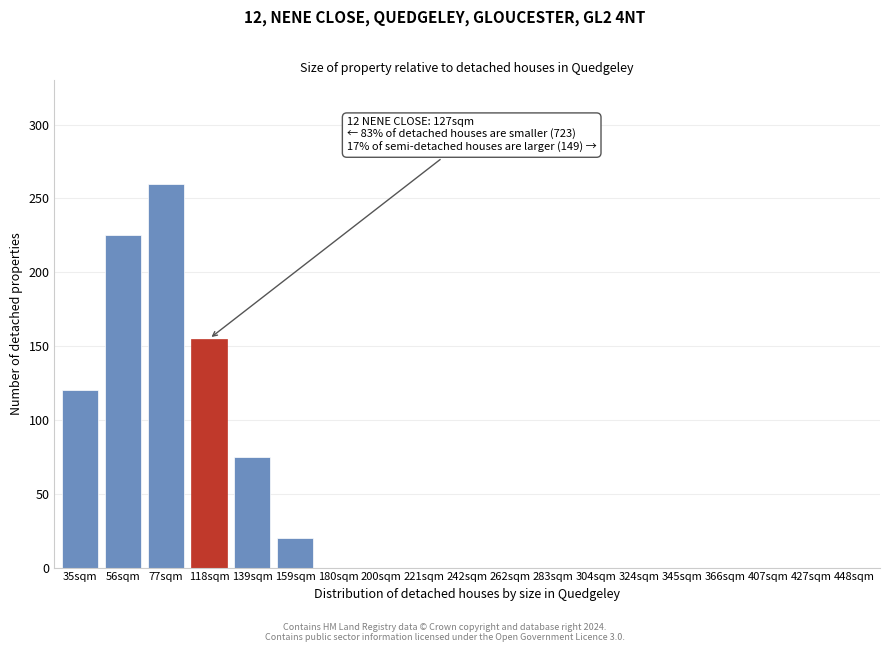

Reading left to right, what are all the values shown in this chart?

35sqm=120	56sqm=225	77sqm=260	118sqm=155	139sqm=75	159sqm=20	180sqm=0	200sqm=0	221sqm=0	242sqm=0	262sqm=0	283sqm=0	304sqm=0	324sqm=0	345sqm=0	366sqm=0	407sqm=0	427sqm=0	448sqm=0